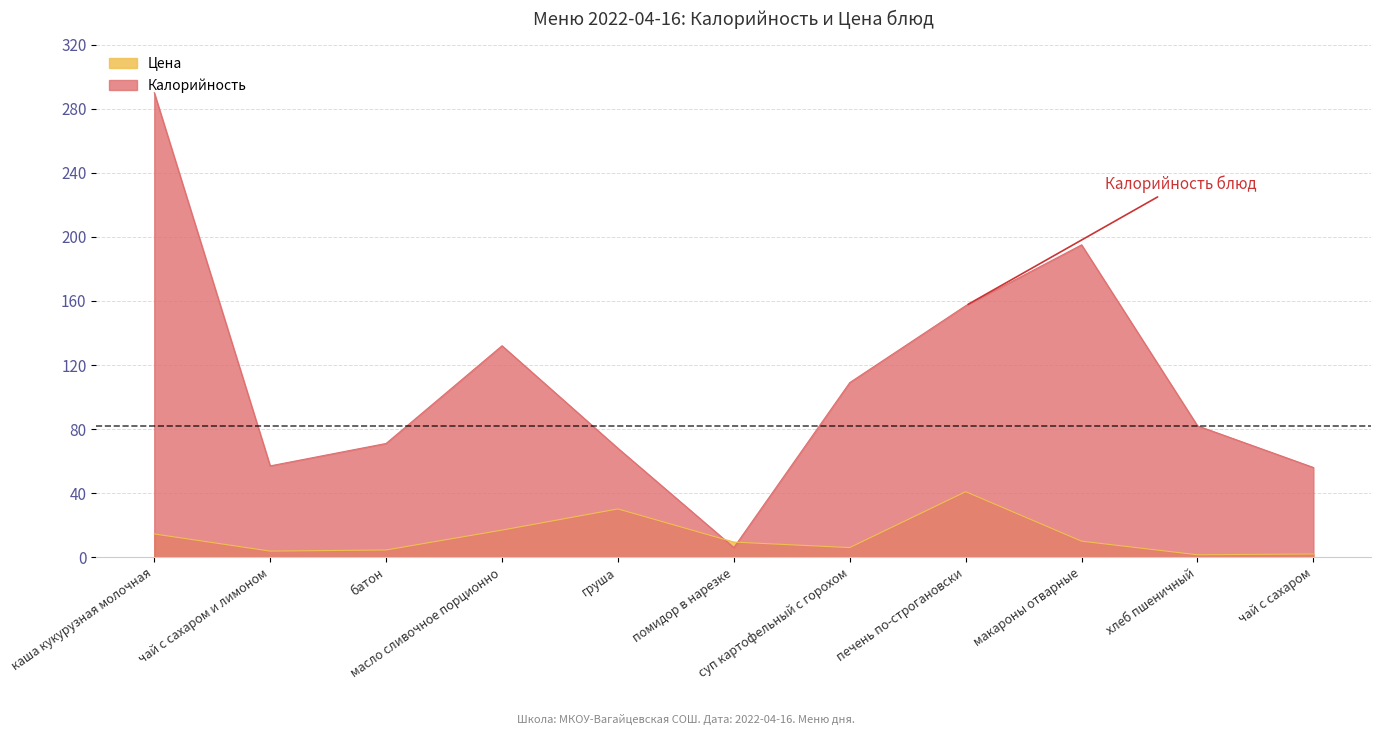

What is the difference between the maximum and minimum values in the Калорийность series?

284.0